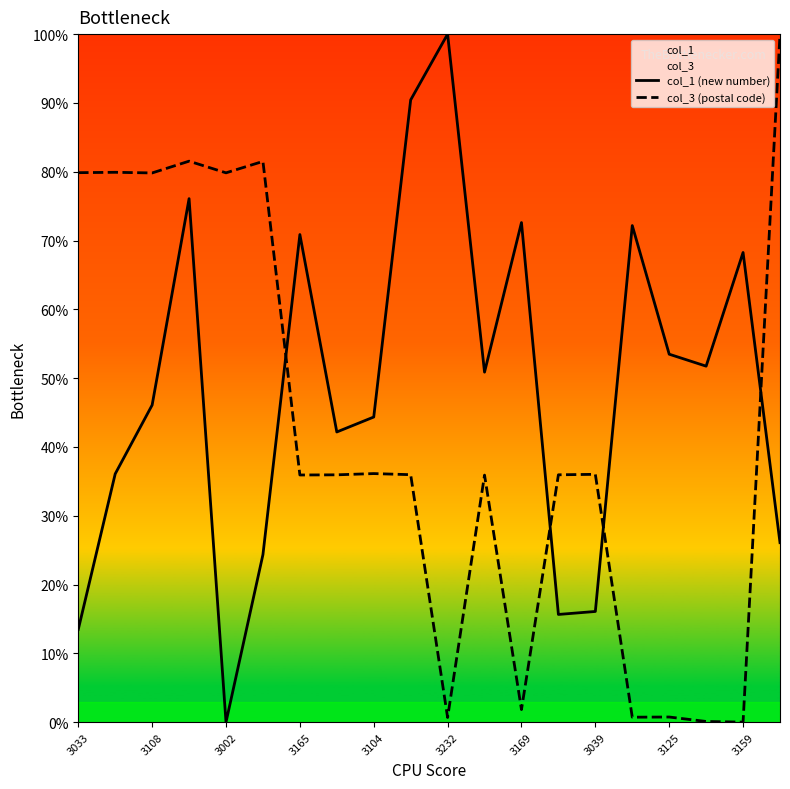

Count the number of data series in this chart.

2